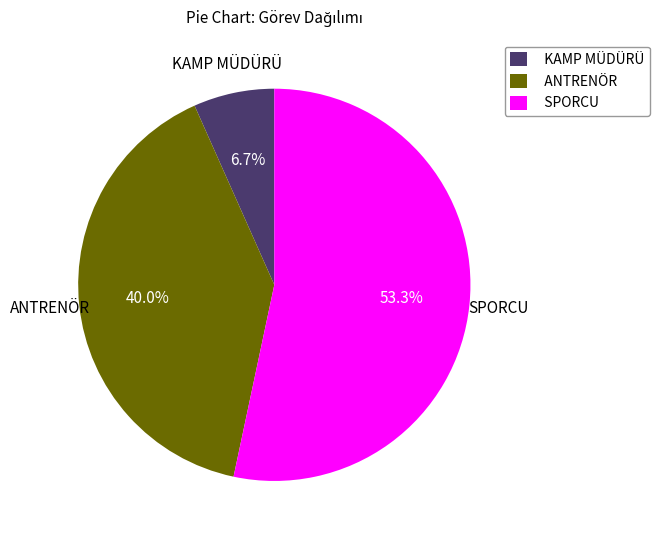

True or false: SPORCU accounts for 44% of the total.

False